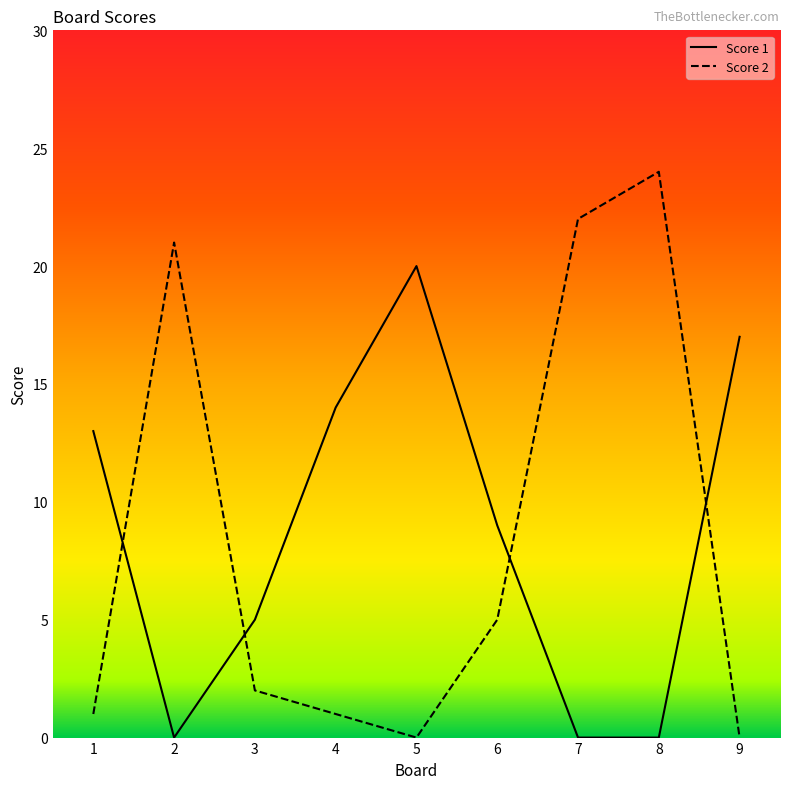

At which label does Score 1 first exceed 9?

1